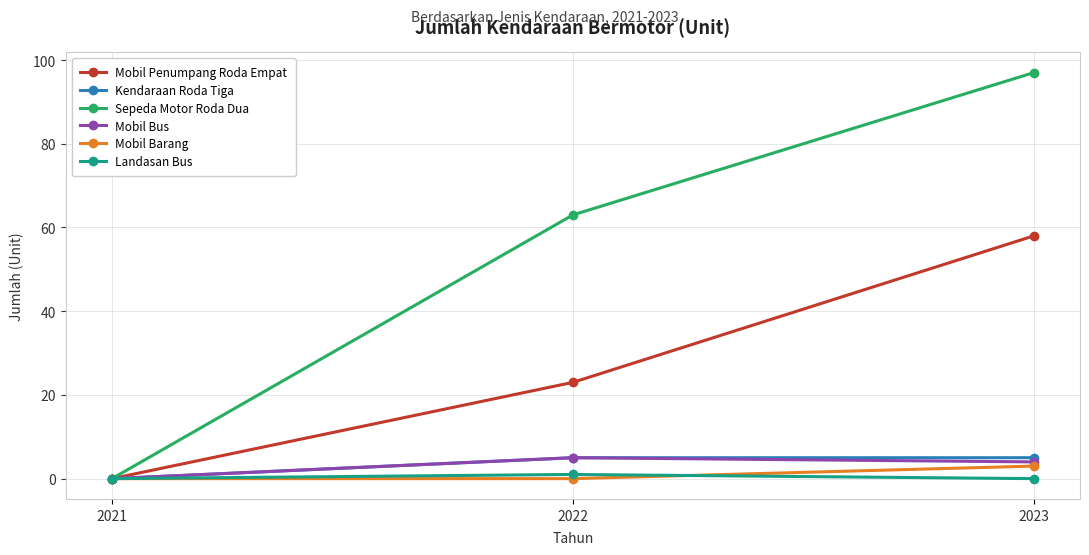

Reading left to right, list all the values displayed in this chart.

Mobil Penumpang Roda Empat: 2021=0	2022=23	2023=58
Kendaraan Roda Tiga: 2021=0	2022=5	2023=5
Sepeda Motor Roda Dua: 2021=0	2022=63	2023=97
Mobil Bus: 2021=0	2022=5	2023=4
Mobil Barang: 2021=0	2022=0	2023=3
Landasan Bus: 2021=0	2022=1	2023=0